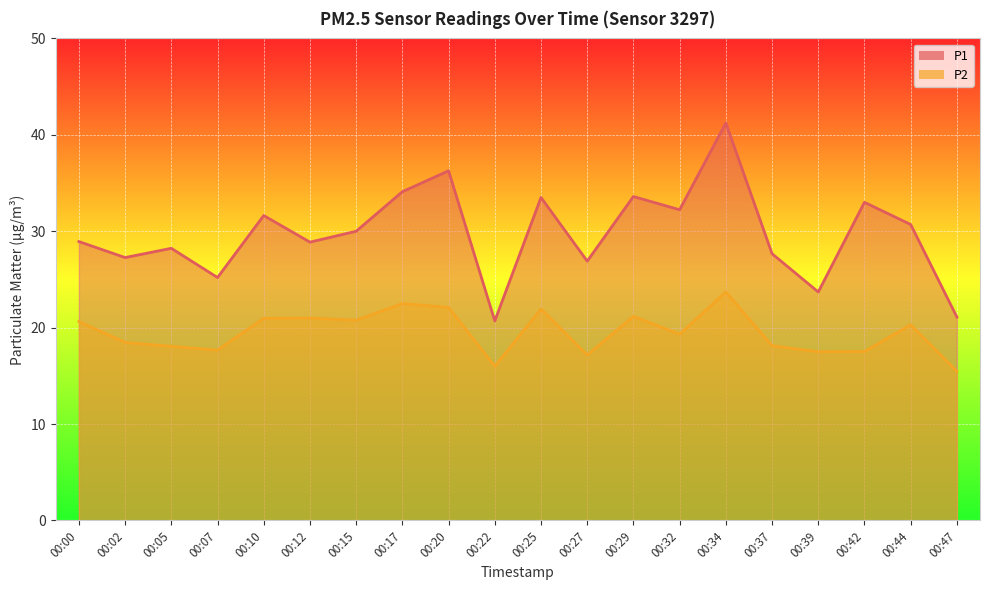

Is the value of P2 at 00:47 greater than the value of P1 at 00:39?

No